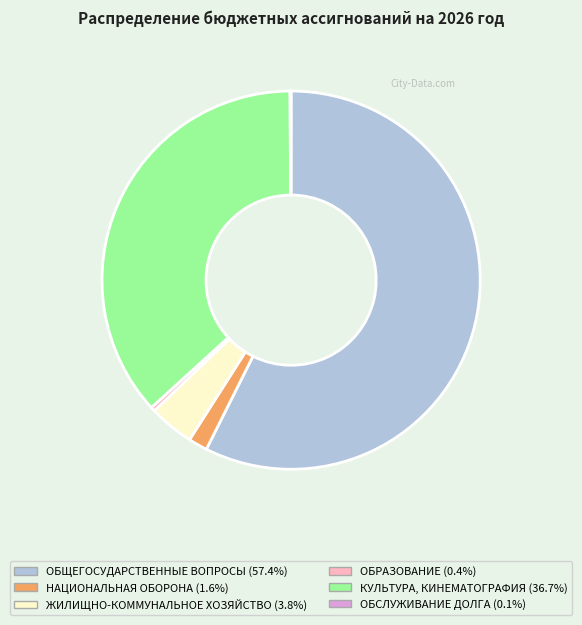

Which slice is the largest?

ОБЩЕГОСУДАРСТВЕННЫЕ ВОПРОСЫ